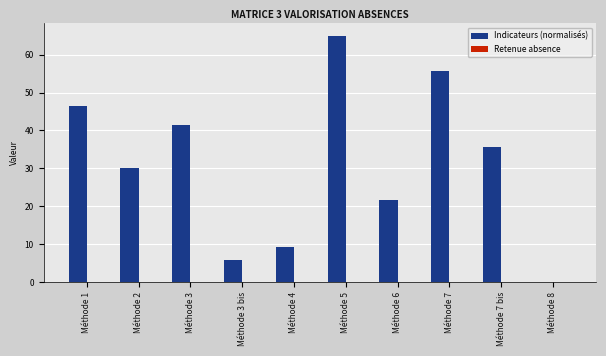

What is the maximum value shown in the chart?

65.0